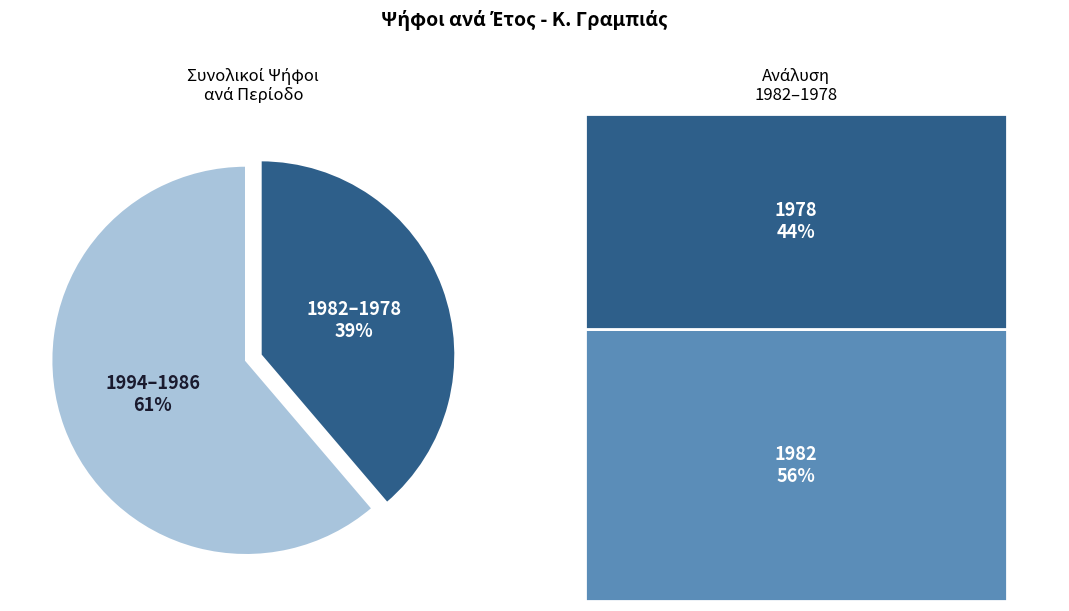

To the nearest percent, what portion does 1982–1978 represent?

39%